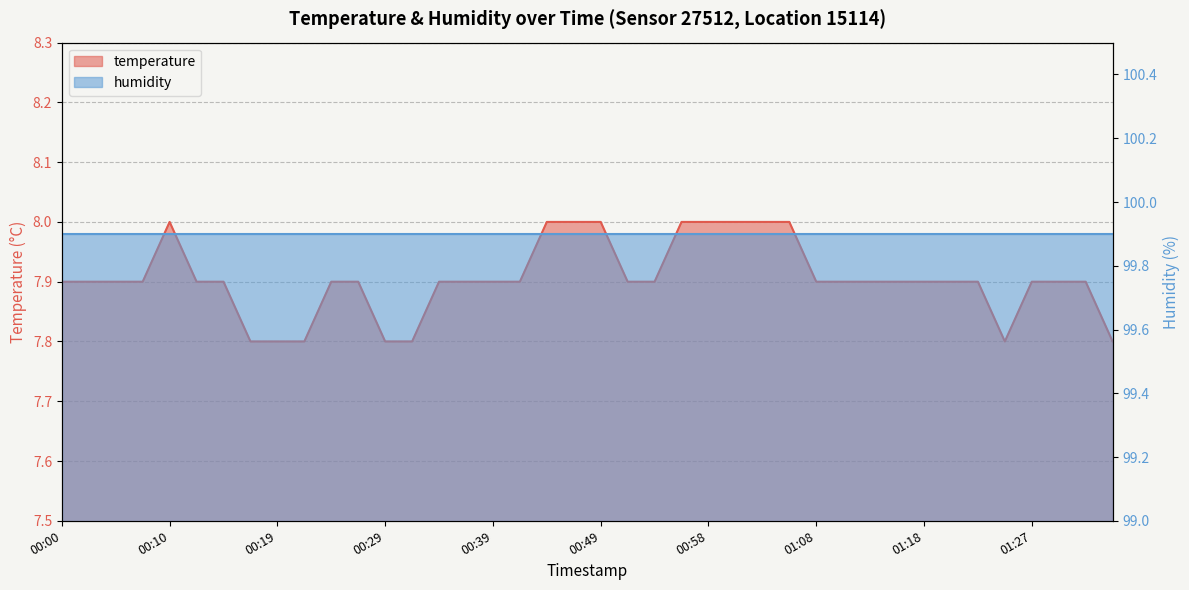

What position from the right is 01:08?

12